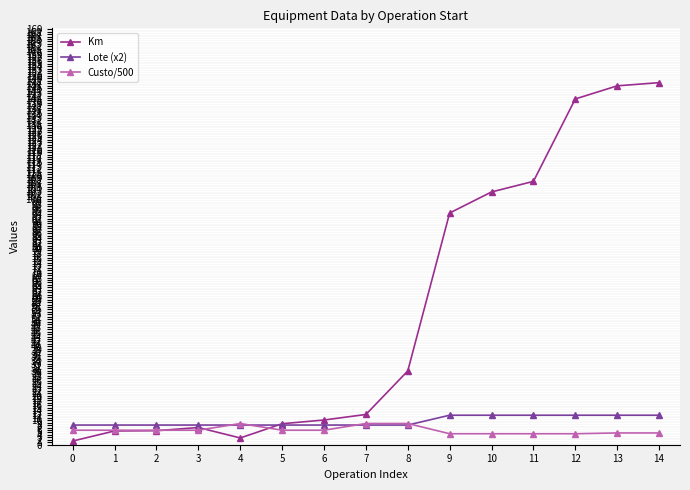

Does the chart display data point markers on the line(s)?

Yes